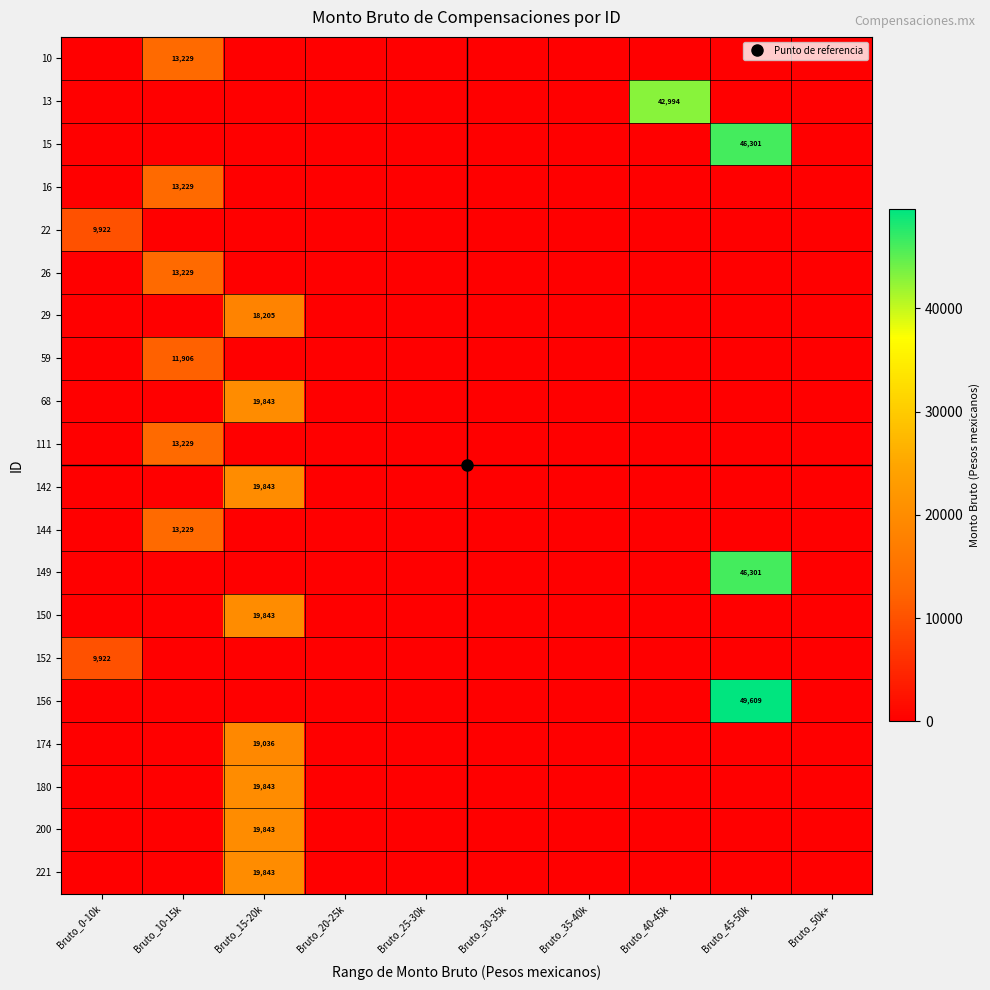

Rank the series at Bruto_10-15k from highest to lowest value.

10, 16, 26, 111, 144, 59, 13, 15, 22, 29, 68, 142, 149, 150, 152, 156, 174, 180, 200, 221